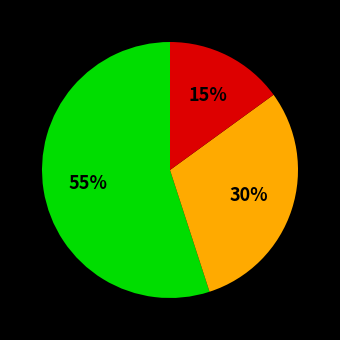

To the nearest percent, what is the average slice percentage?

33%